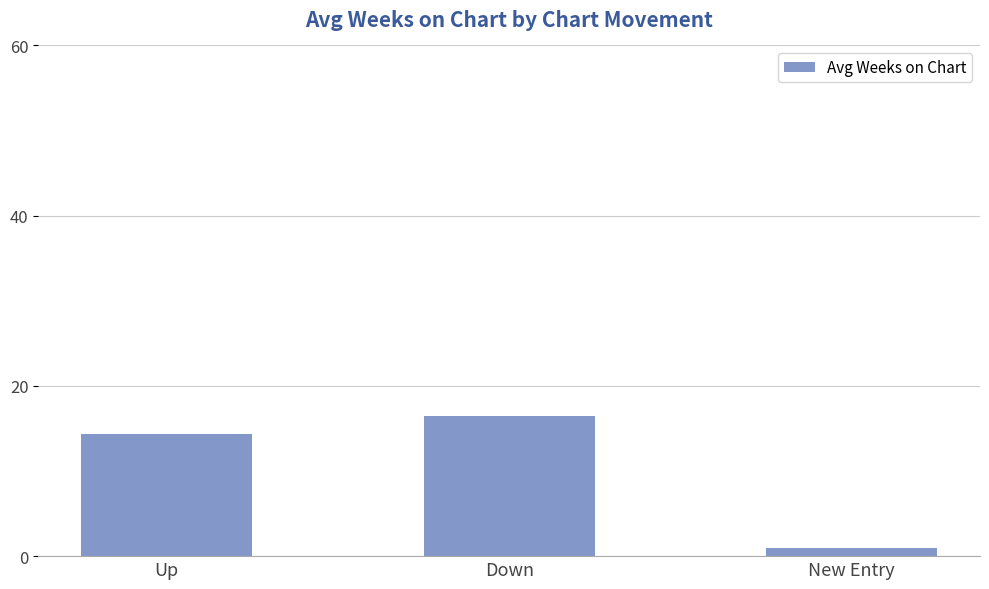

List the labels in order of value, largest first.

Down, Up, New Entry